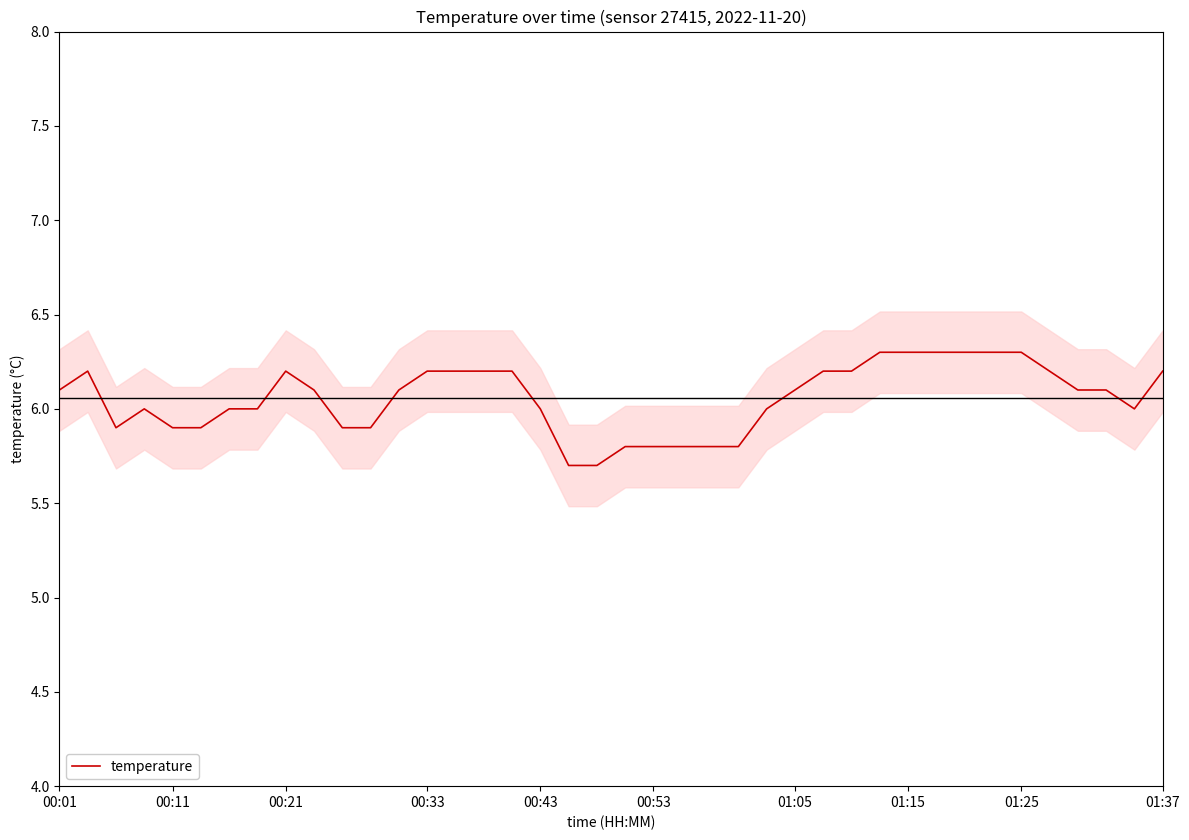

How many values are between 5 and 6?

18